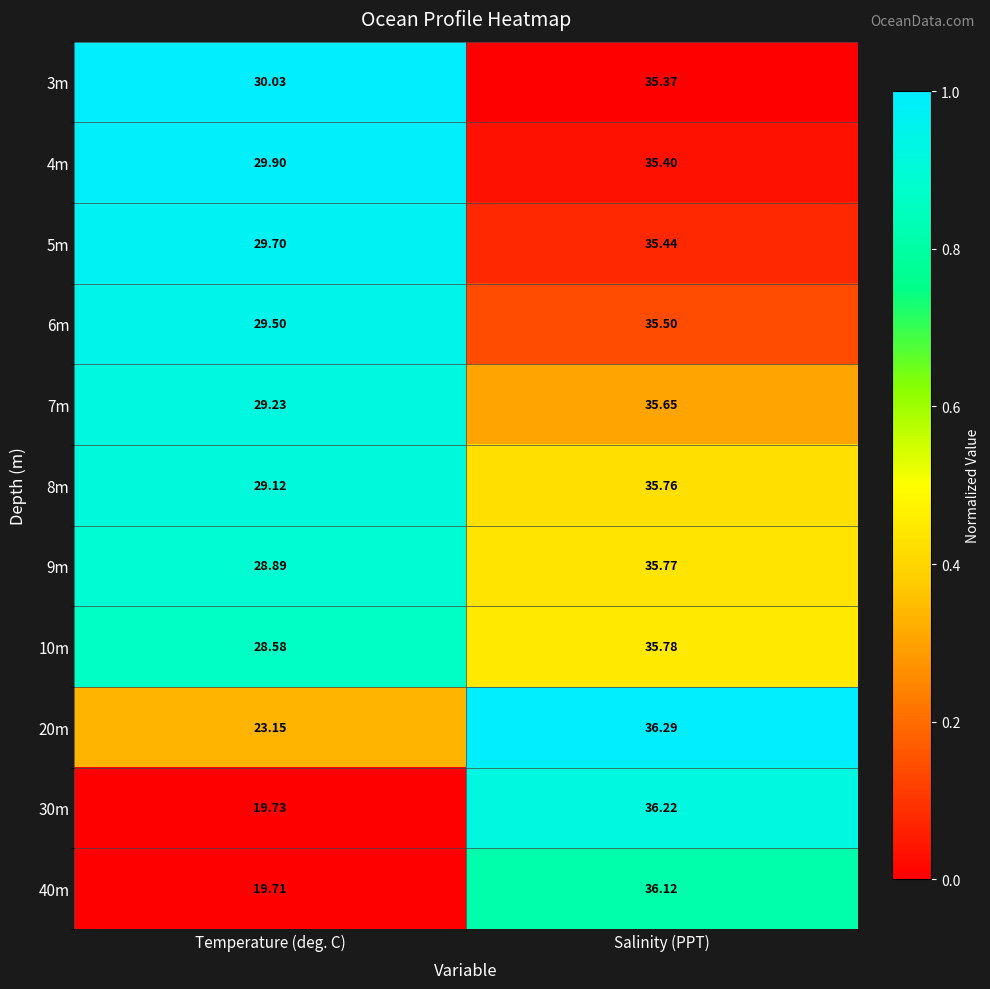

What is the maximum value shown in the chart?

36.3